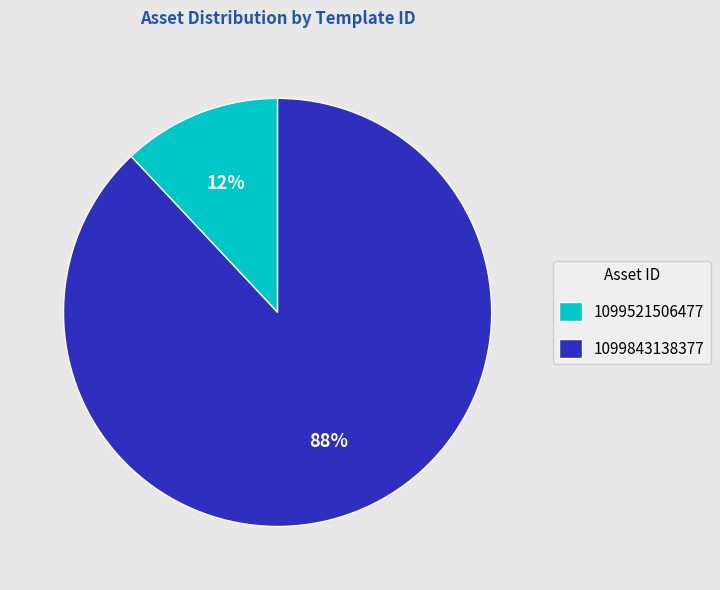

What percentage is the 1099843138377 slice, to the nearest percent?

88%